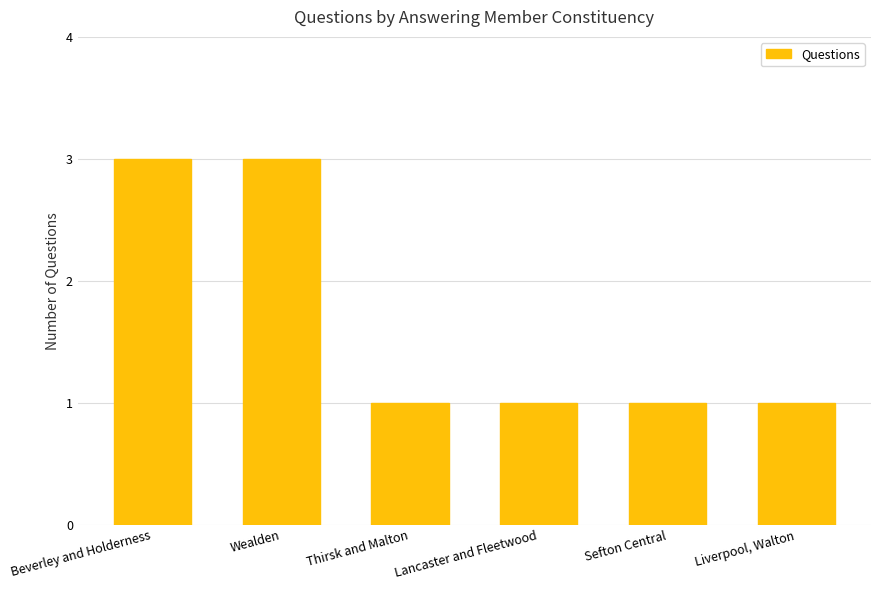

What is the label of the 2nd bar from the left?

Wealden